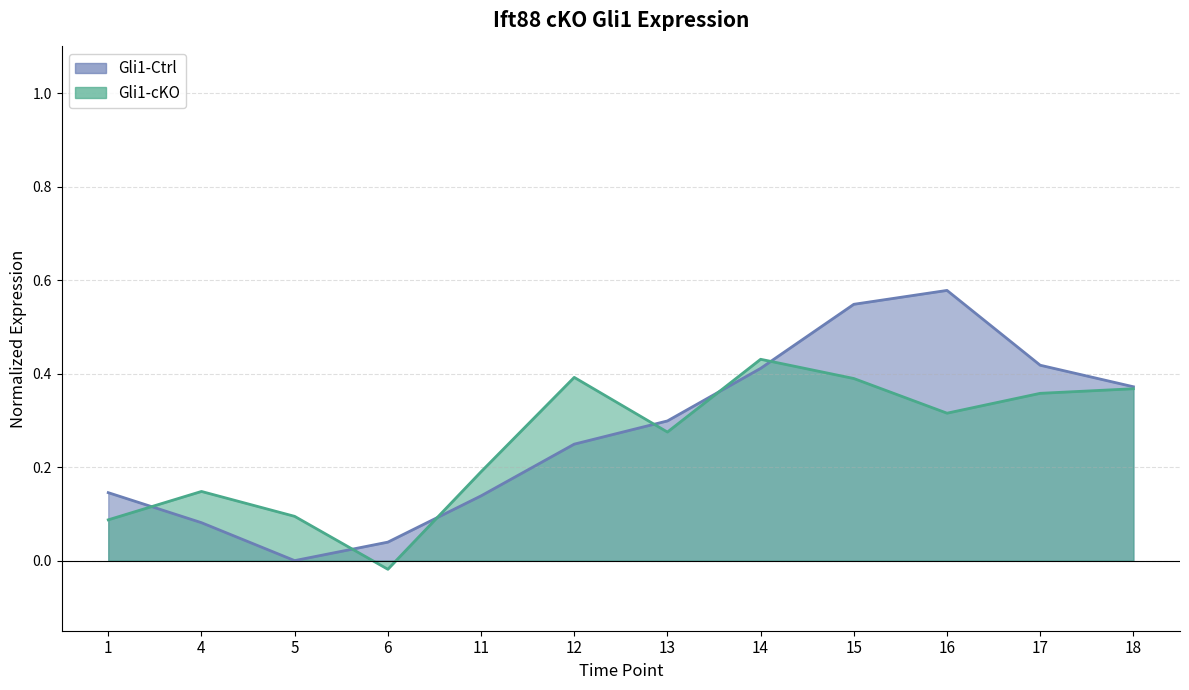

At which category is the sum across all series the highest?

15